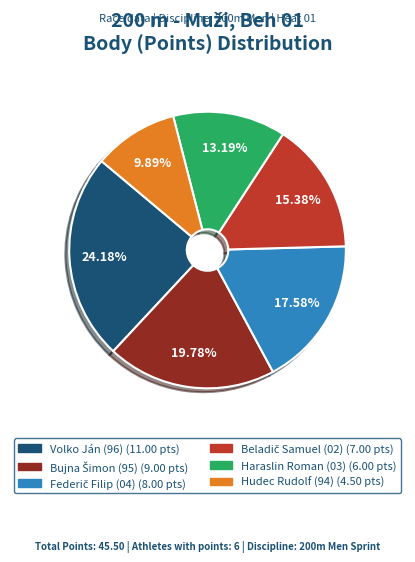

Is there a majority slice in this chart?

No